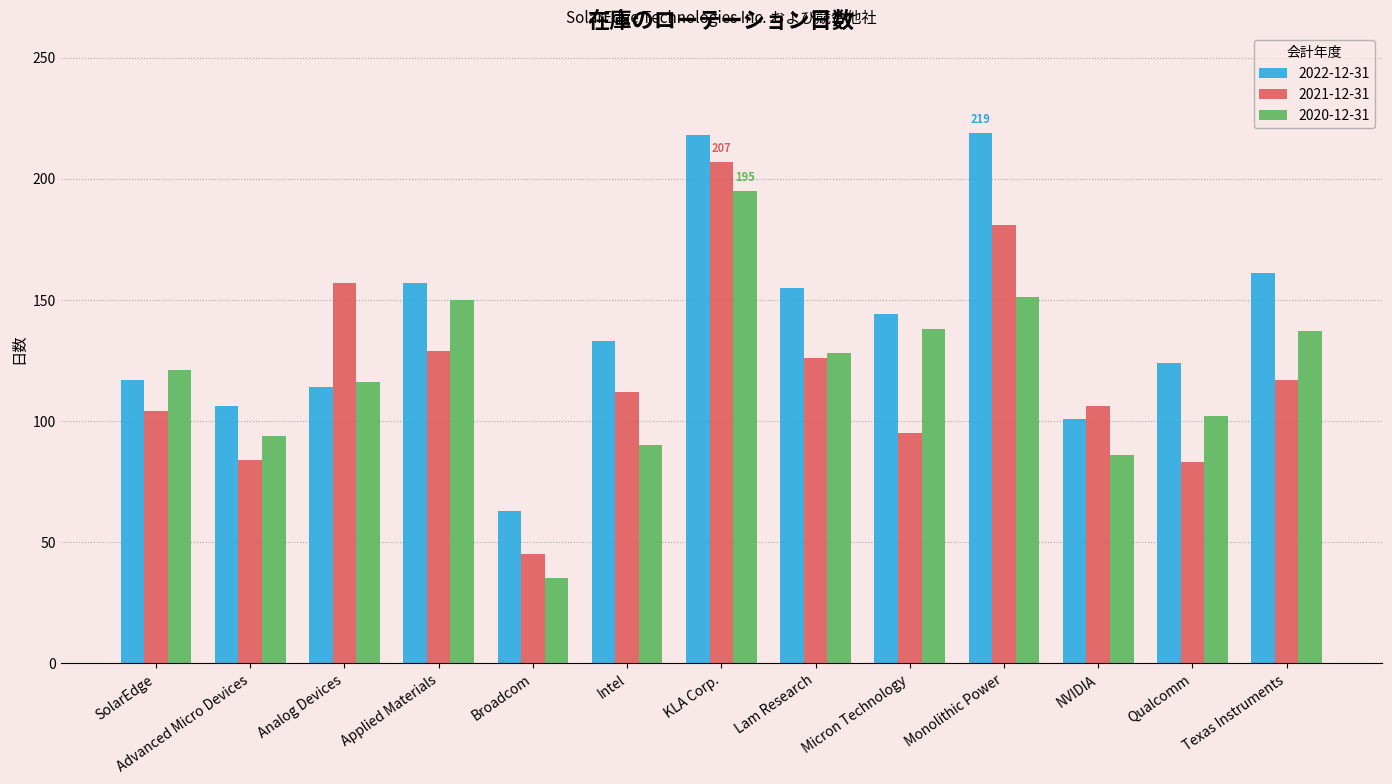

The 2021-12-31 series shows 19 at Broadcom. True or false?

False